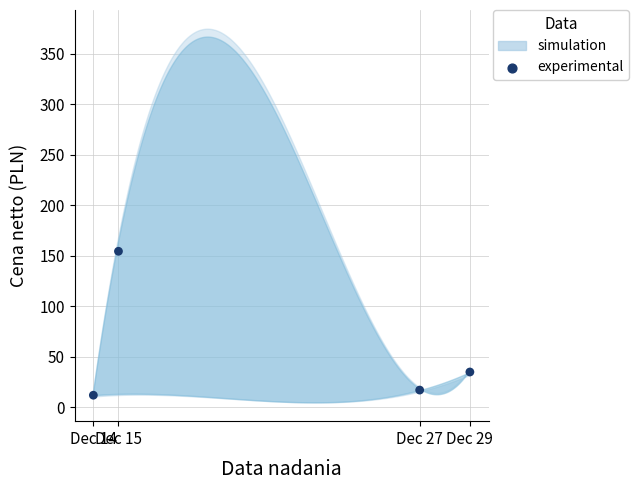

What Y value in the scatter plot is closest to 83?

34.8